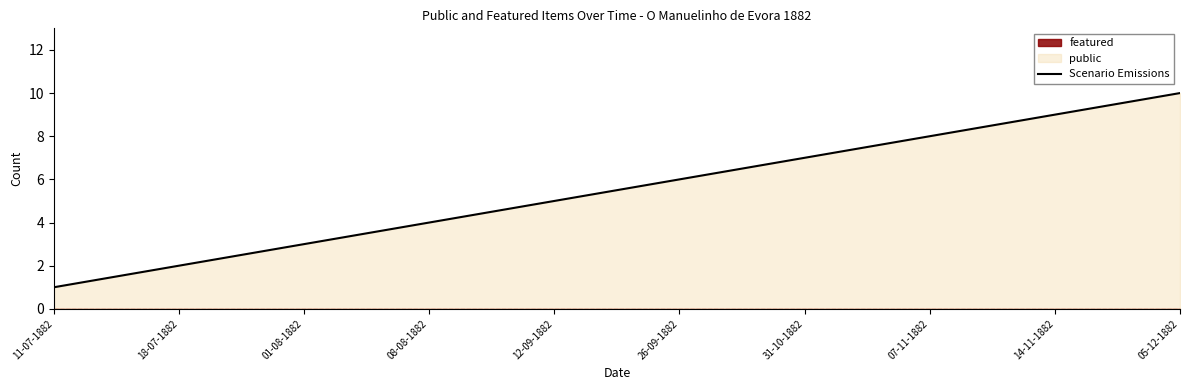

What is the difference between the values at 01-08-1882 and 18-07-1882?

1